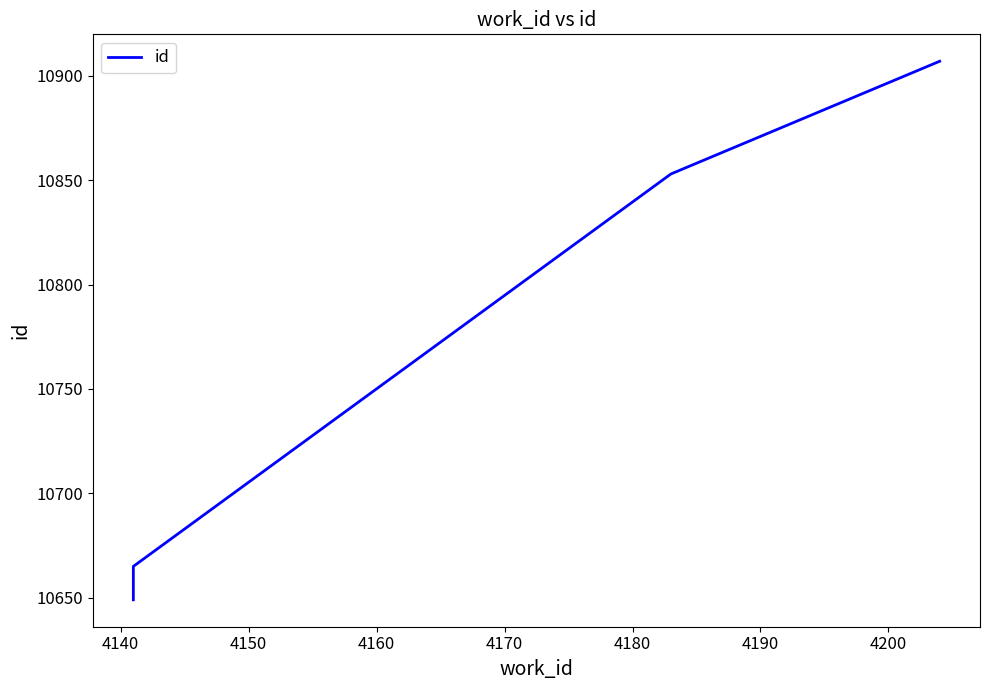

What is the value of the 3rd point from the left?

10853